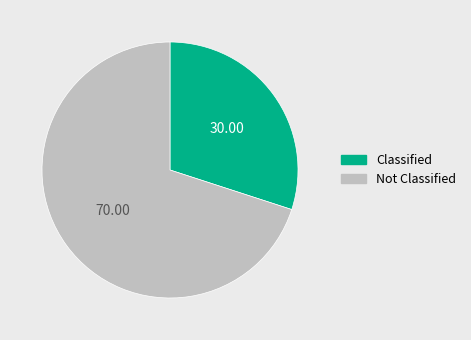

Count the number of slices in the pie.

2